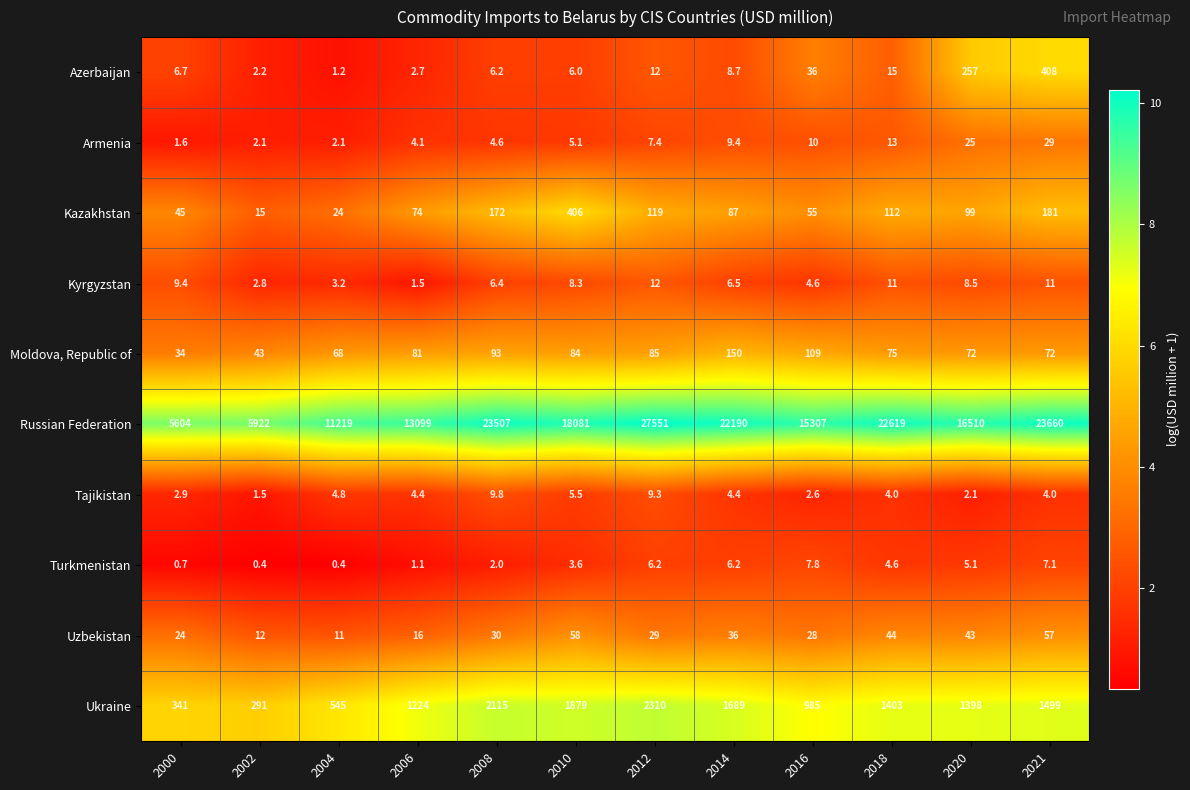

Which series changed the most between 2014 and 2018?

Russian Federation